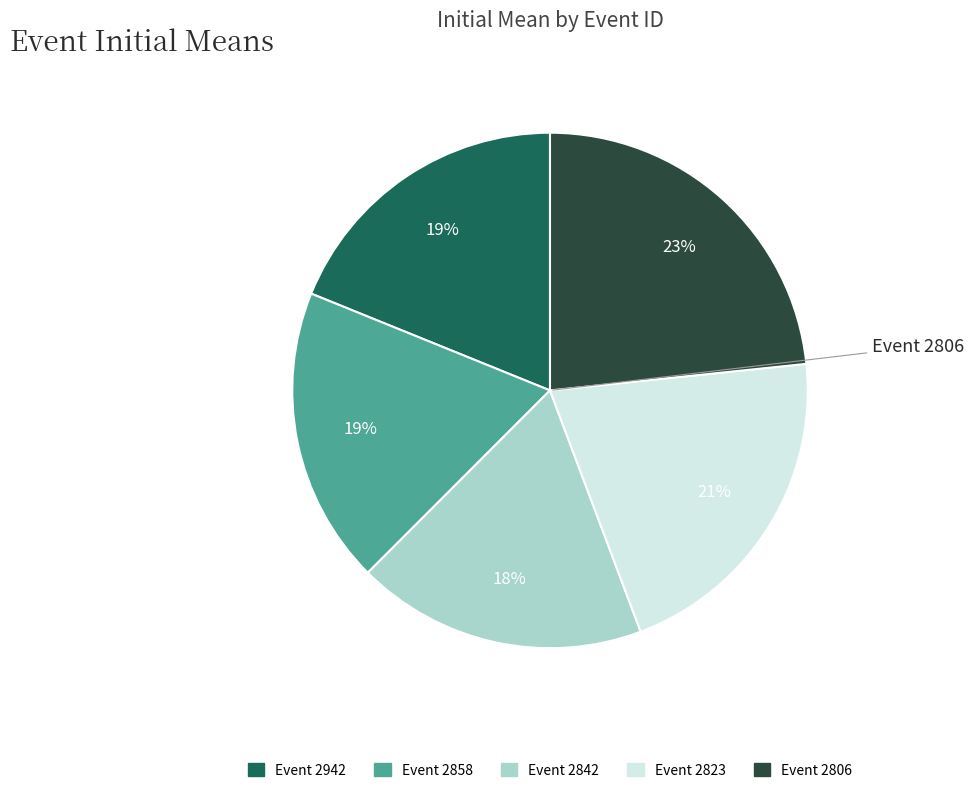

To the nearest percent, what is the difference between the largest and smallest slice percentages?

5%